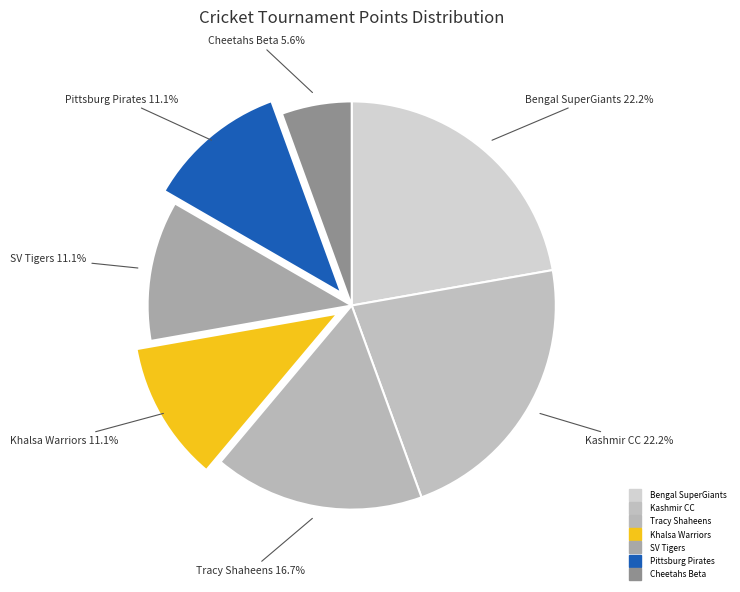

How many segments does this pie chart have?

7